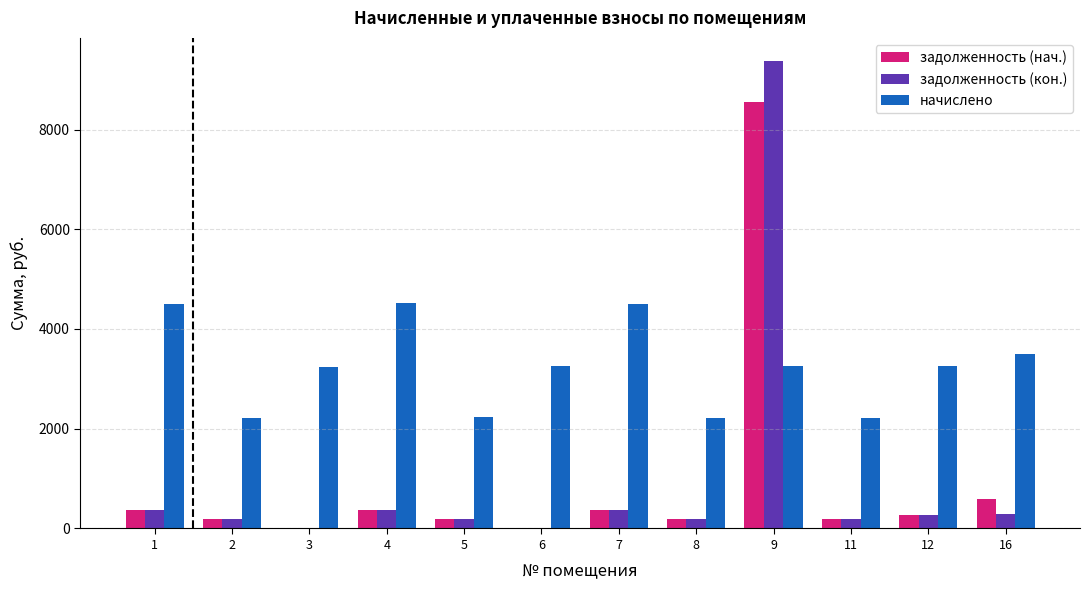

Which series has the widest spread of values?

задолженность (кон.)